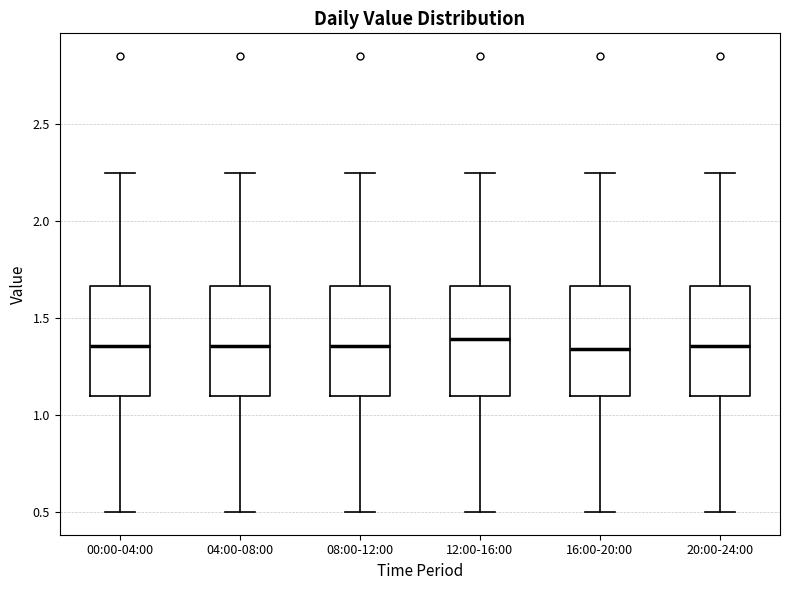

Reading left to right, read every box against the y-axis: the position of its median line, the range the box covers, and the ends of its whiskers. The values are not printed on the chart, so give them approximately, as read against the axis.

00:00-04:00: median 1.35, box 1.10 to 1.65, whiskers 0.50 to 2.25
04:00-08:00: median 1.35, box 1.10 to 1.65, whiskers 0.50 to 2.25
08:00-12:00: median 1.35, box 1.10 to 1.65, whiskers 0.50 to 2.25
12:00-16:00: median 1.40, box 1.10 to 1.65, whiskers 0.50 to 2.25
16:00-20:00: median 1.35, box 1.10 to 1.65, whiskers 0.50 to 2.25
20:00-24:00: median 1.35, box 1.10 to 1.65, whiskers 0.50 to 2.25